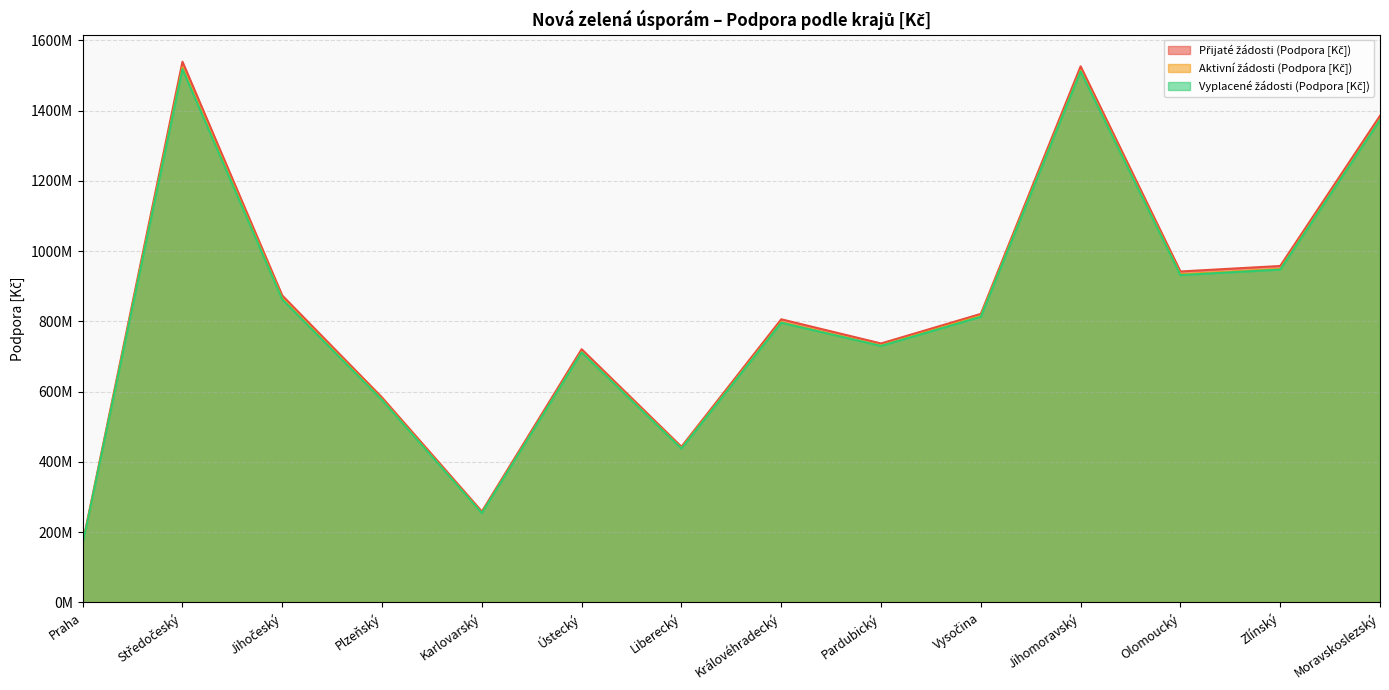

What is the sum of the Přijaté žádosti (Podpora [Kč]) values at Vysočina and Královéhradecký?

1627410007